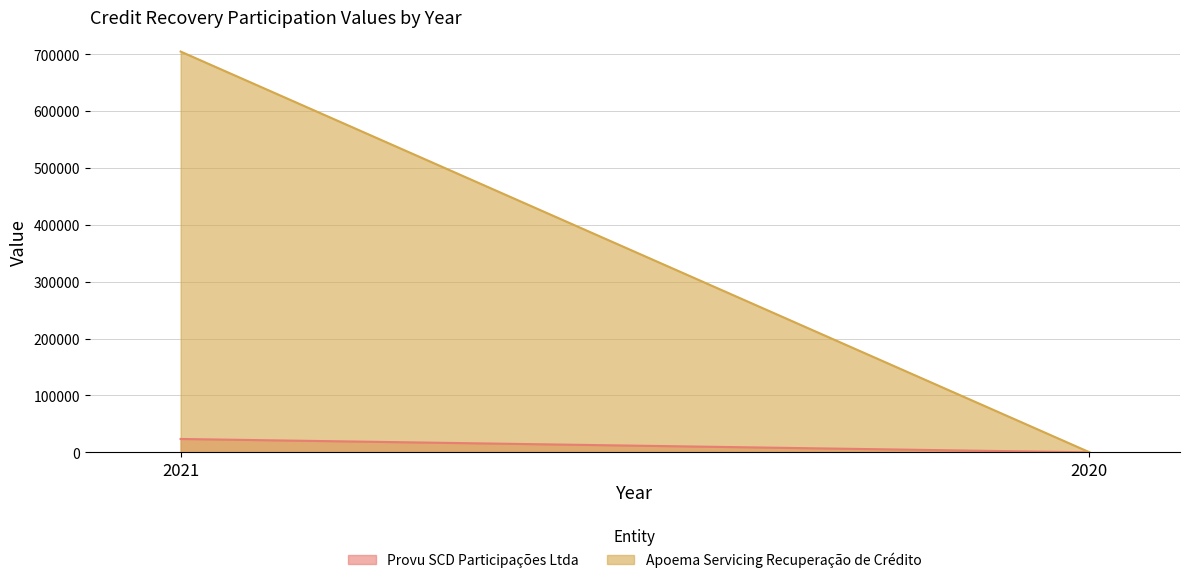

True or false: Apoema Servicing Recuperação de Crédito has a value of 433.3 at 2020.

True